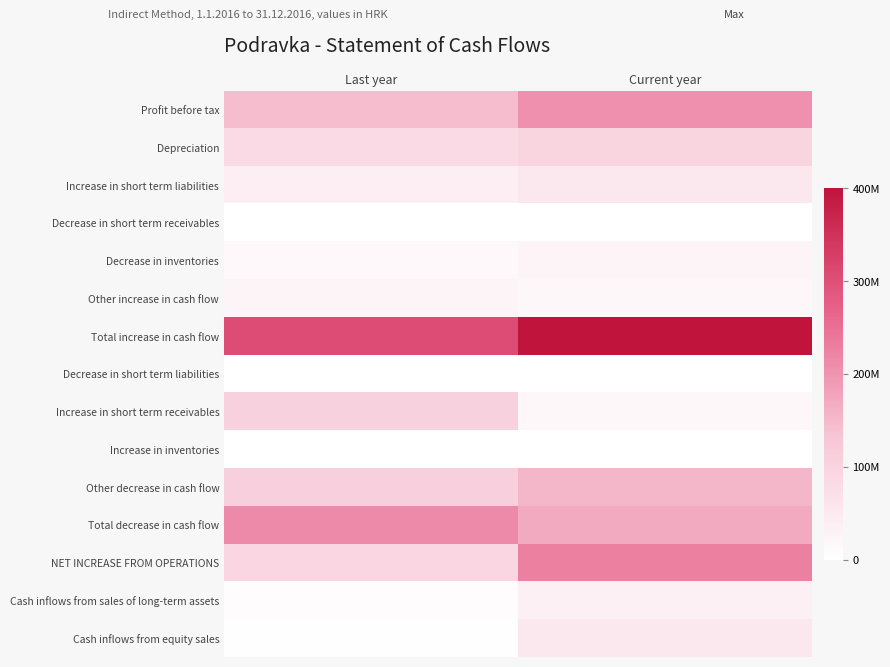

What is the greatest value displayed?

397979491